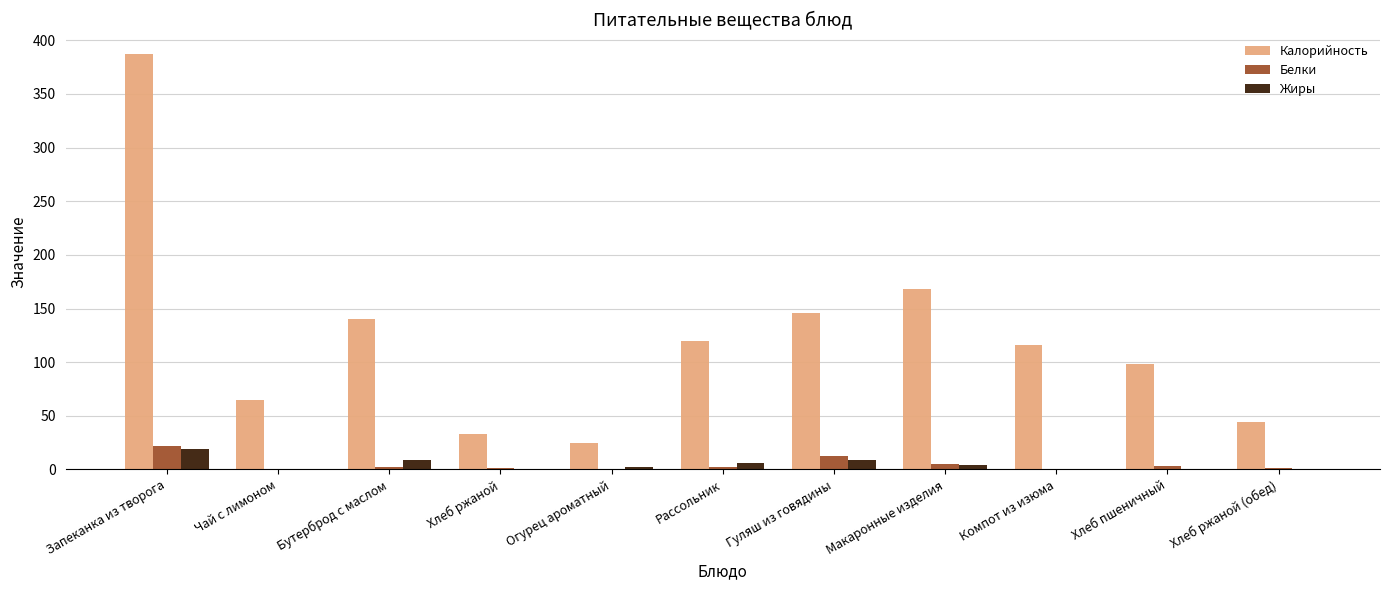

What is the sum of the Жиры values at Макаронные изделия and Огурец ароматный?

6.7